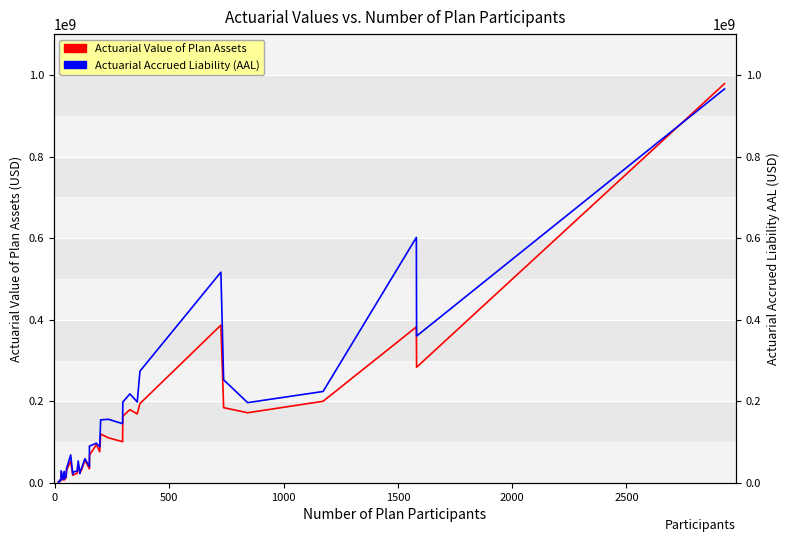

How many lines are shown in the chart?

2